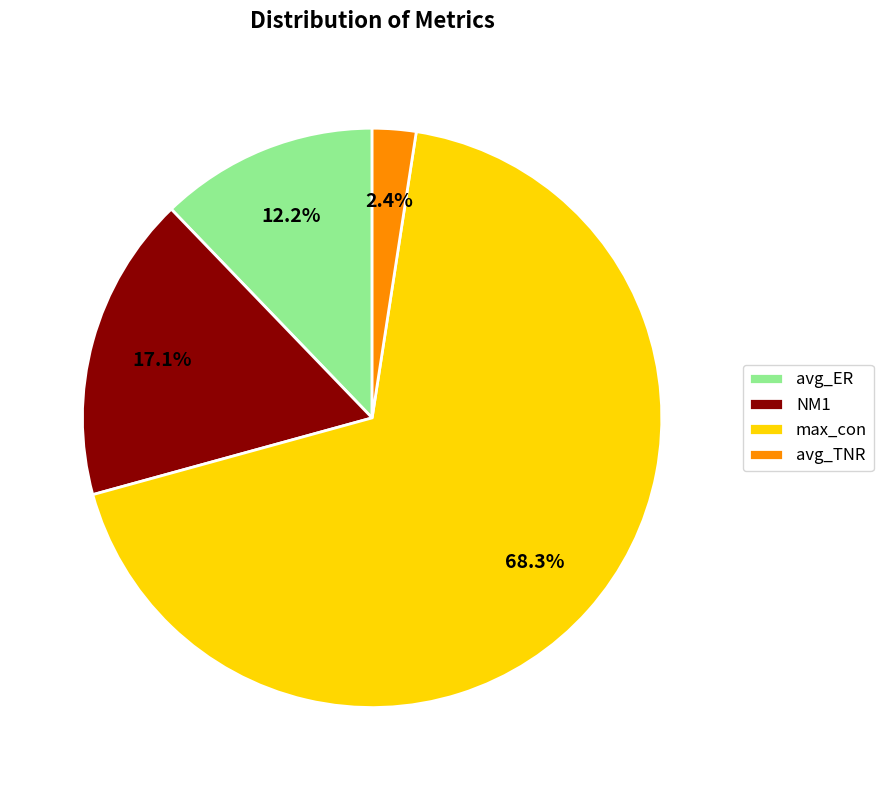

Count the number of slices in the pie.

4